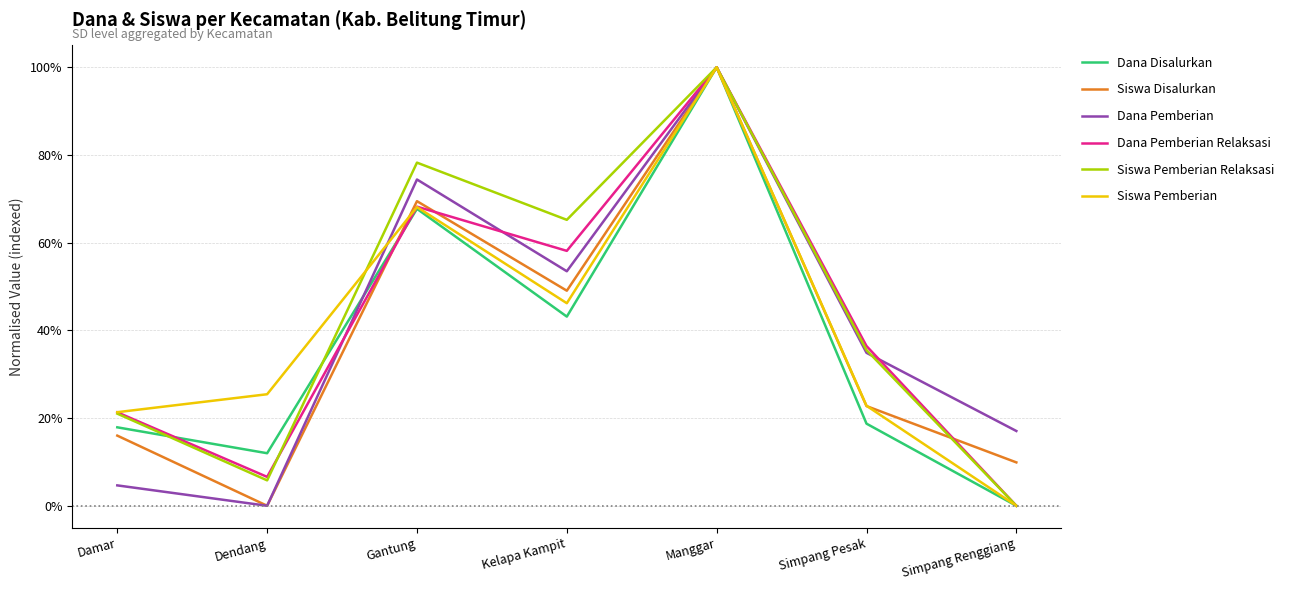

What is the value of the Dana Disalurkan point at the 5th from the left?

1.0